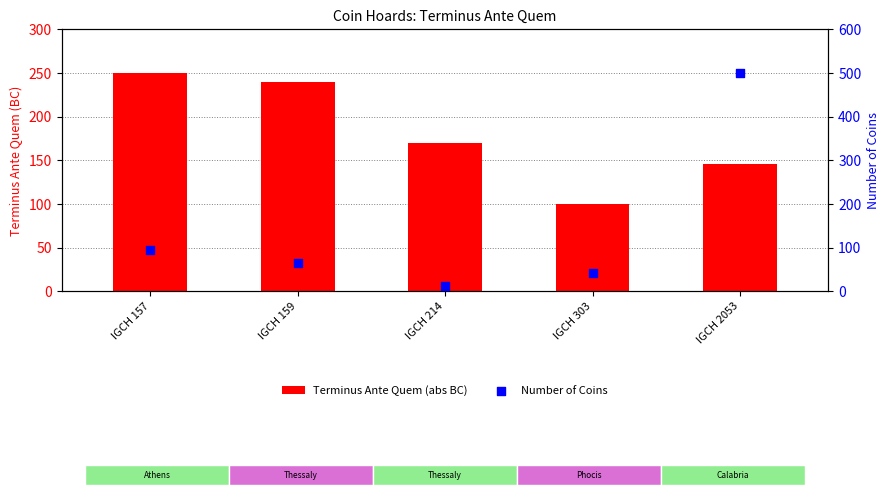

Is the value of Terminus Ante Quem (abs BC) at IGCH 2053 greater than the value of Number of Coins at IGCH 157?

Yes